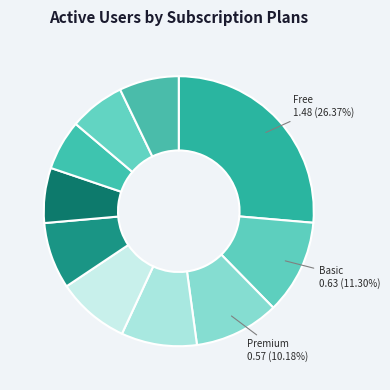

Is there a majority slice in this chart?

No